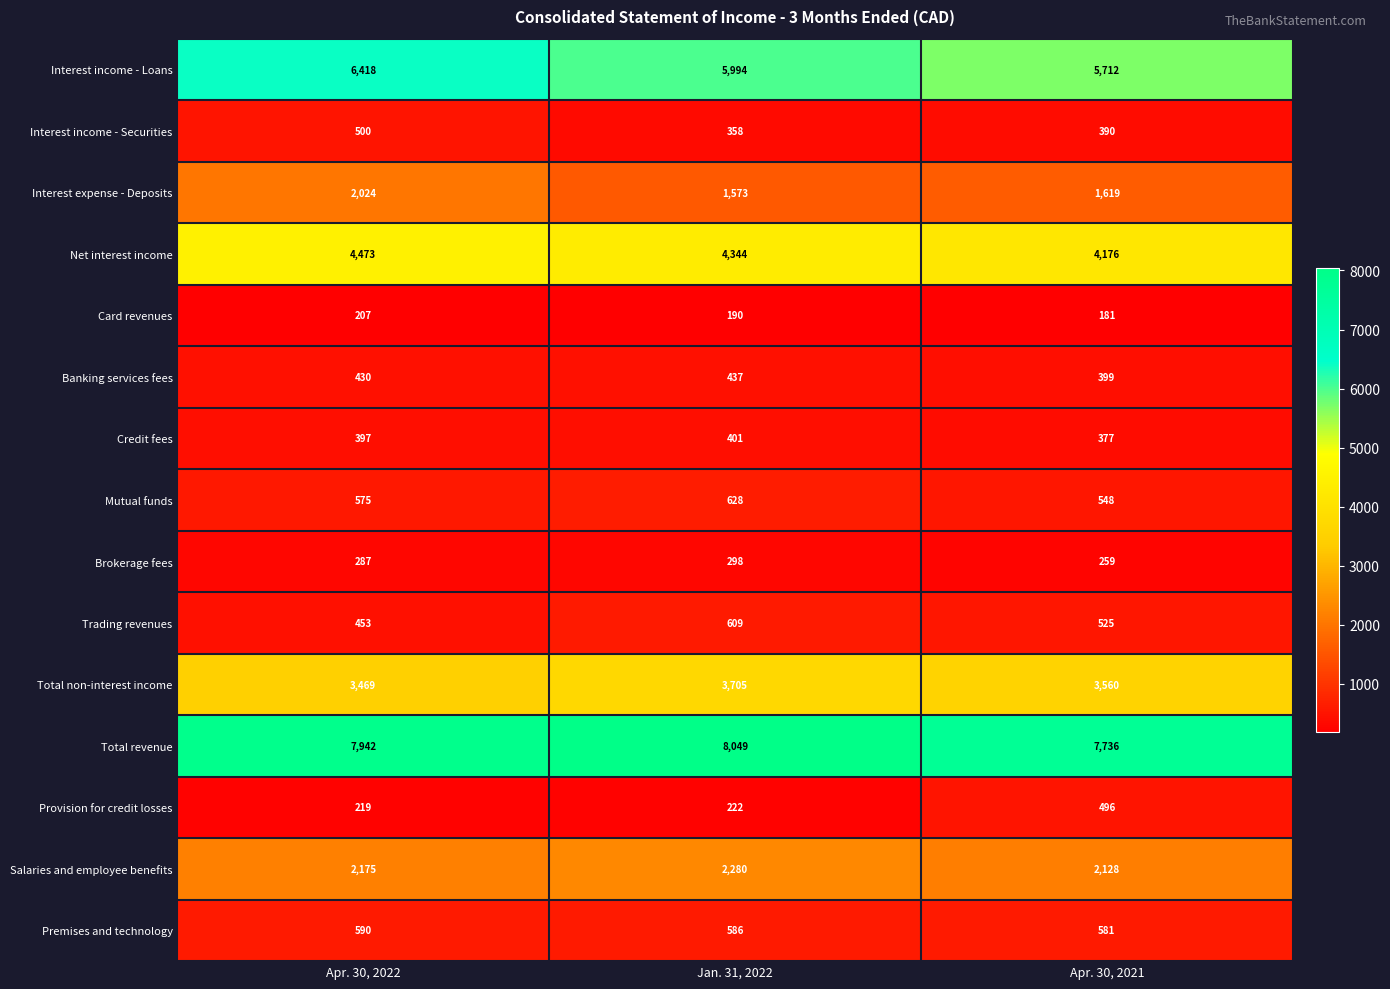

At which label is Provision for credit losses closest to 357?

Jan. 31, 2022